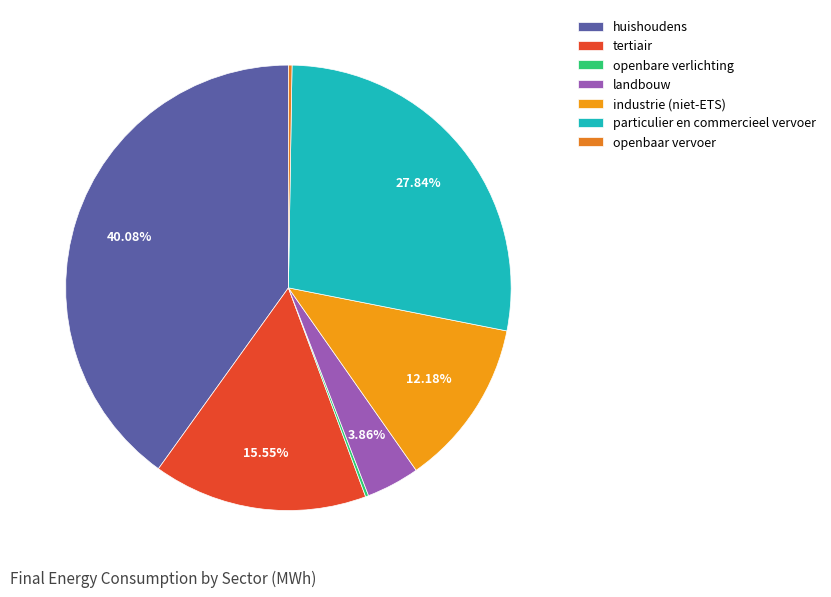

Do tertiair and openbaar vervoer together represent more than half of the pie?

No